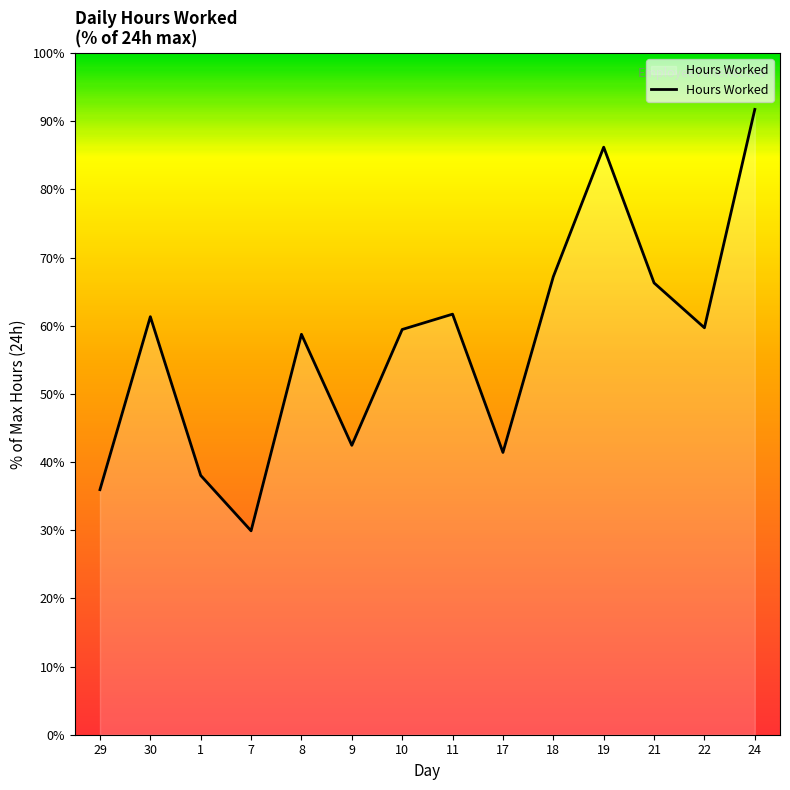

What is the maximum value shown in the chart?

91.8